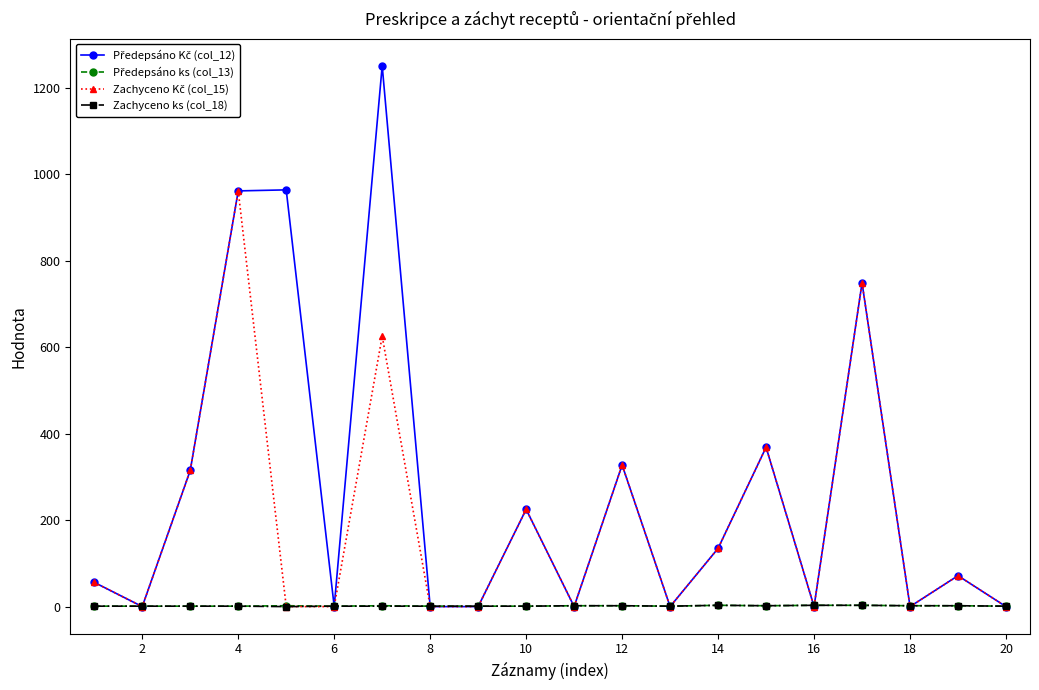

What is the greatest value displayed?

1250.6